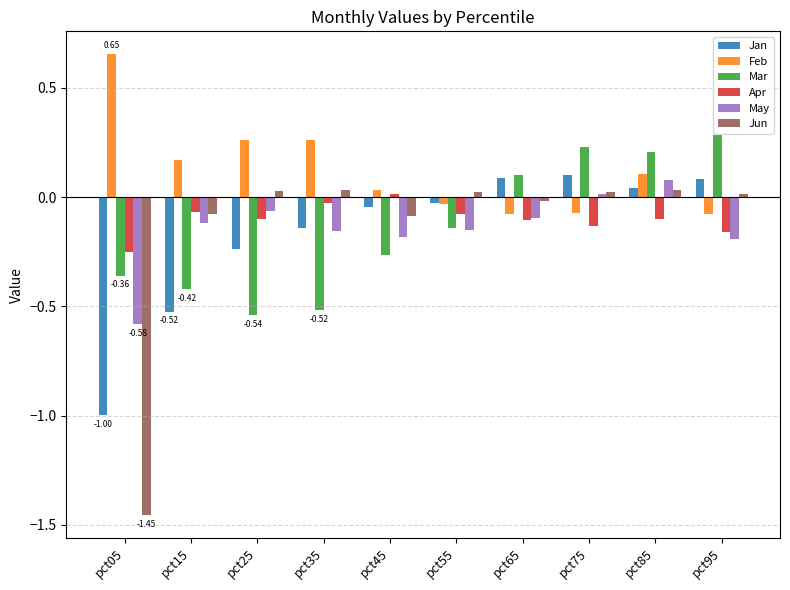

At pct05, list the series in order from largest to smallest.

Feb, Apr, Mar, May, Jan, Jun